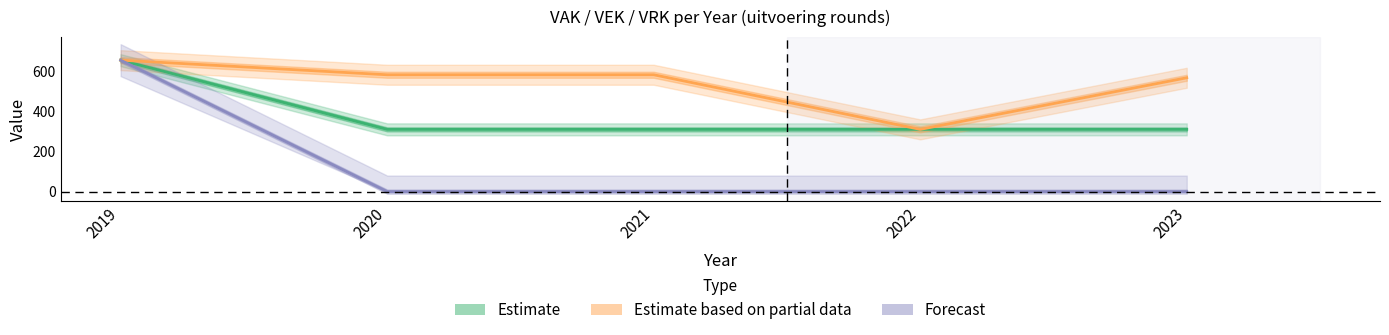

What is the total value across all series at 2020?

895